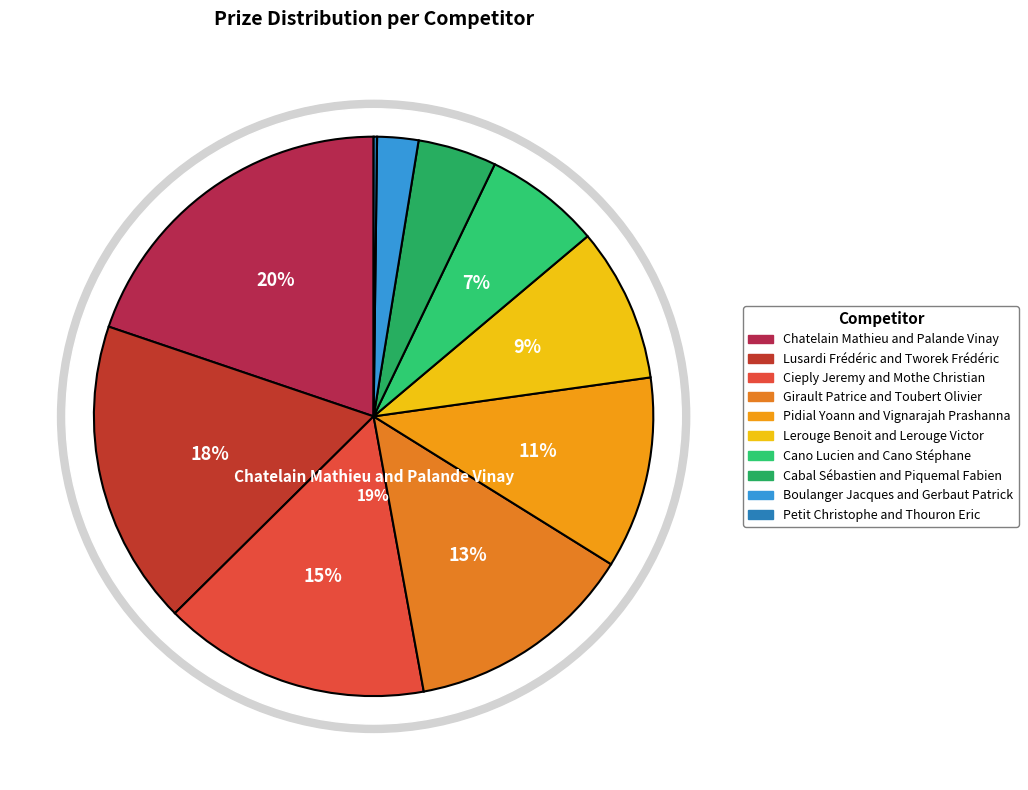

Count the number of slices in the pie.

10